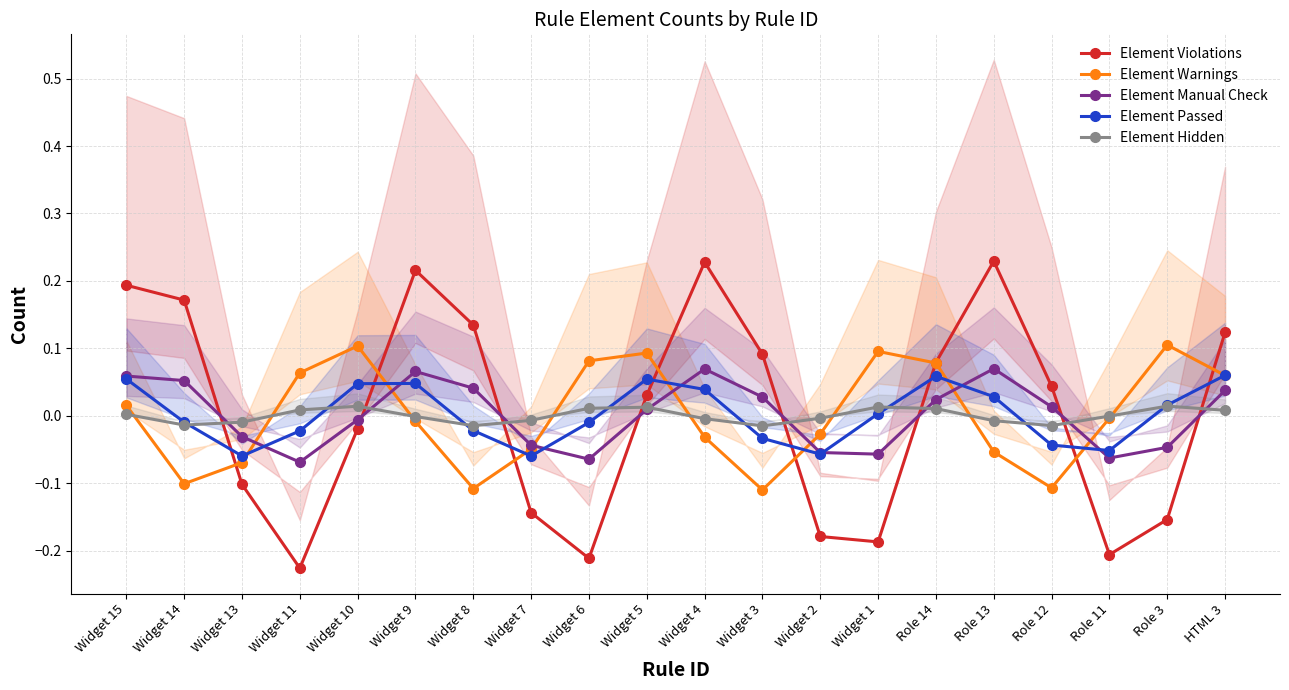

What are all the series names shown in the legend?

Element Violations, Element Warnings, Element Manual Check, Element Passed, Element Hidden